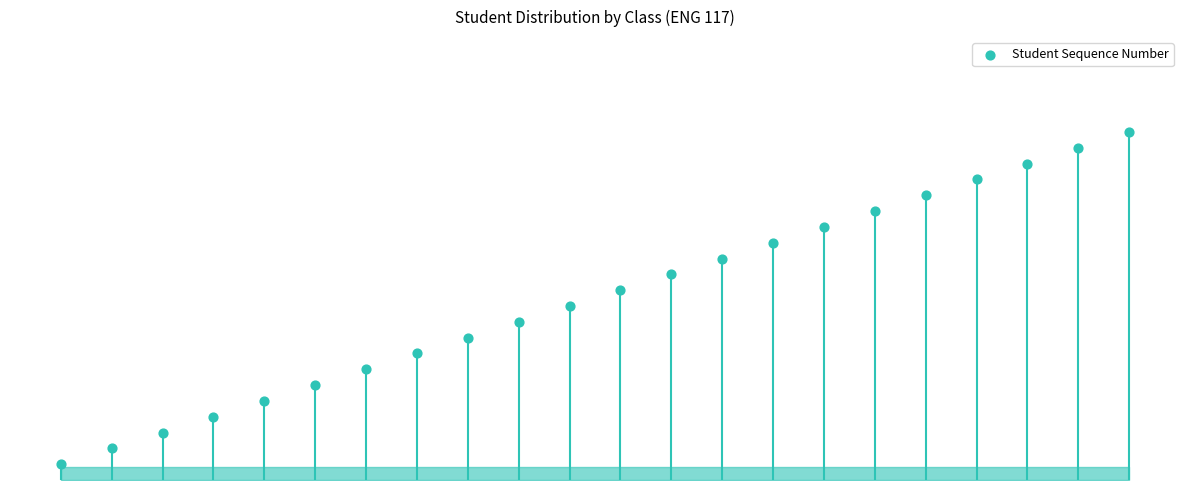

Approximately how many times larger is the value at 13 compared to 7?

1.8